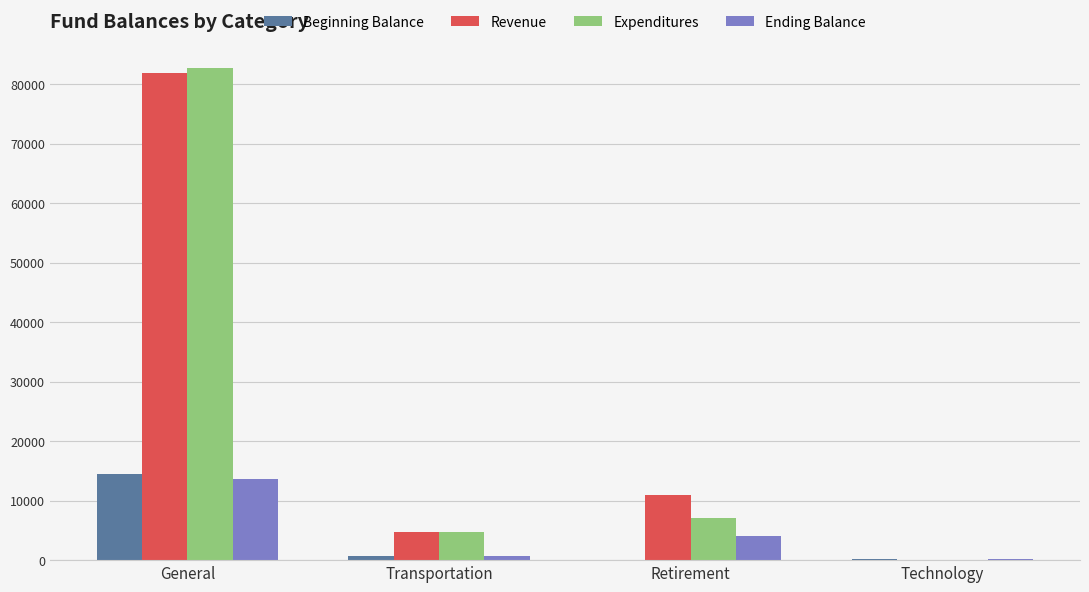

What is the sum of all Beginning Balance values?

15473.3